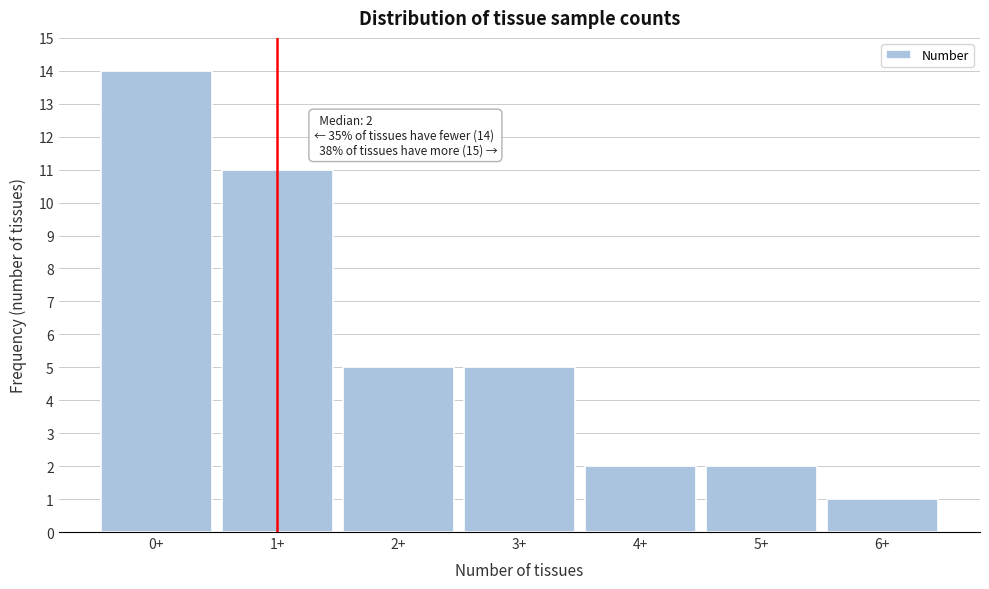

Reading left to right, what are all the values shown in this chart?

0+=14	1+=11	2+=5	3+=5	4+=2	5+=2	6+=1